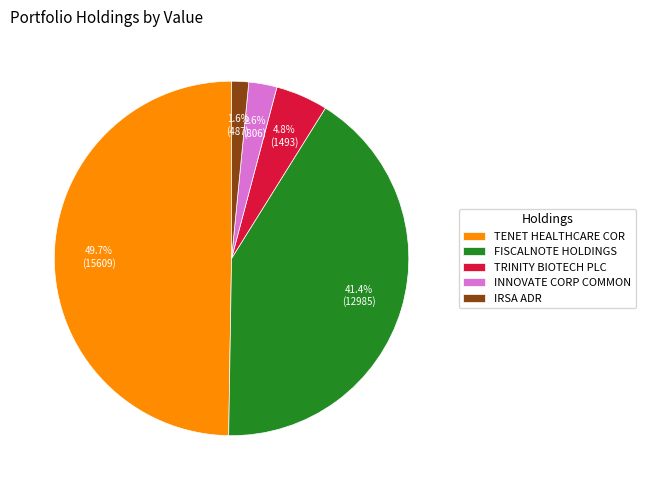

Does IRSA ADR represent more than half of the total?

No